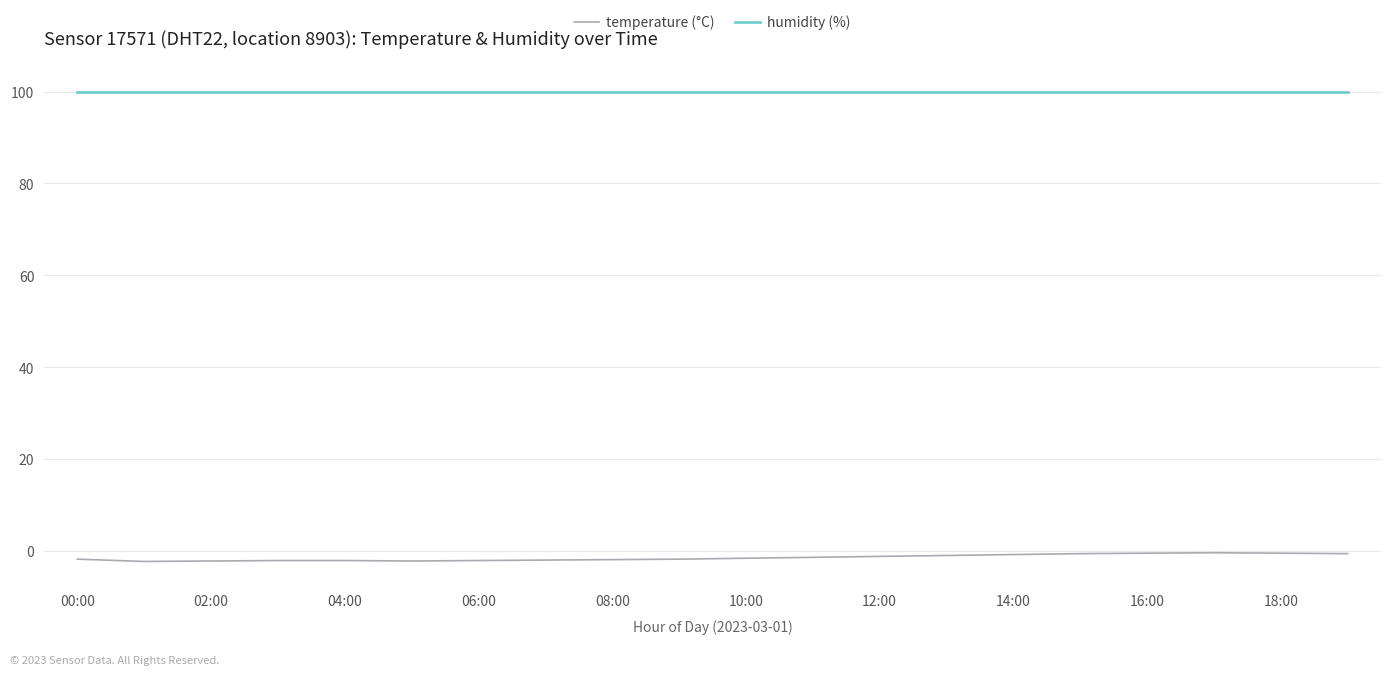

What are all the series names shown in the legend?

temperature (°C), humidity (%)